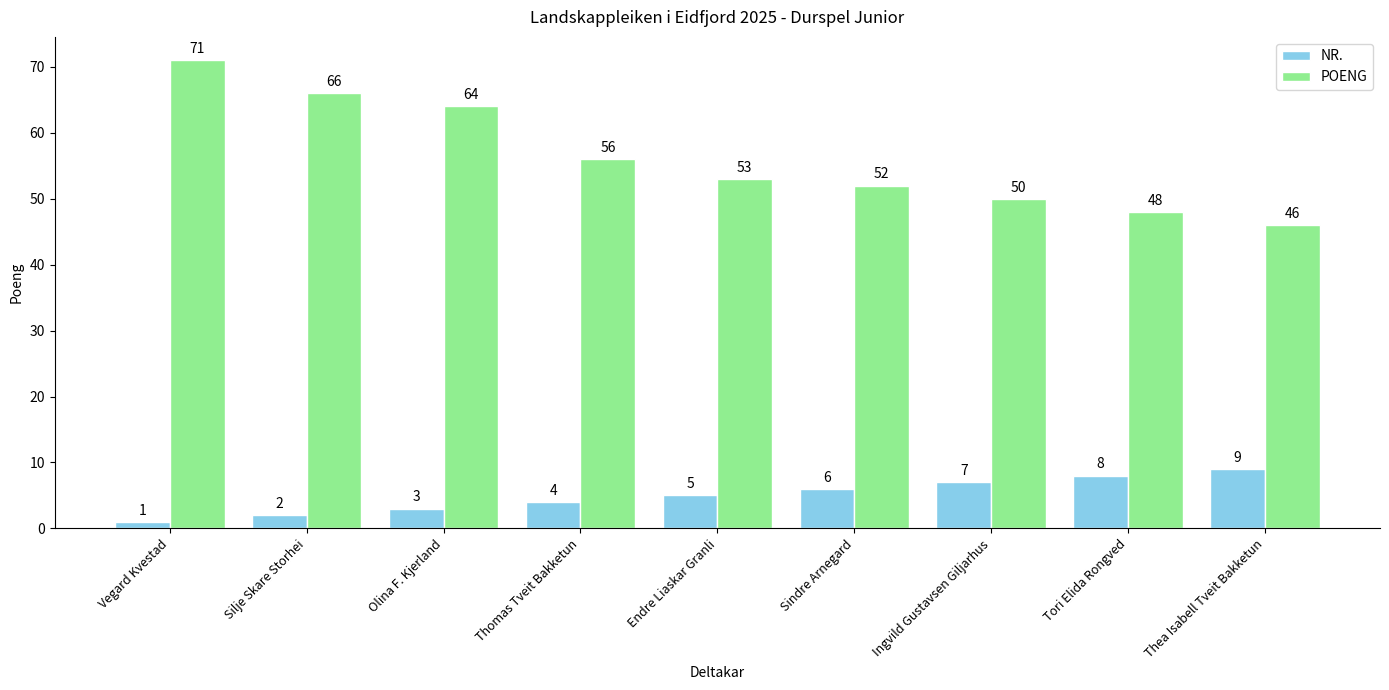

Reading right to left, extract all data points from this chart.

NR.: 9	8	7	6	5	4	3	2	1
POENG: 46	48	50	52	53	56	64	66	71